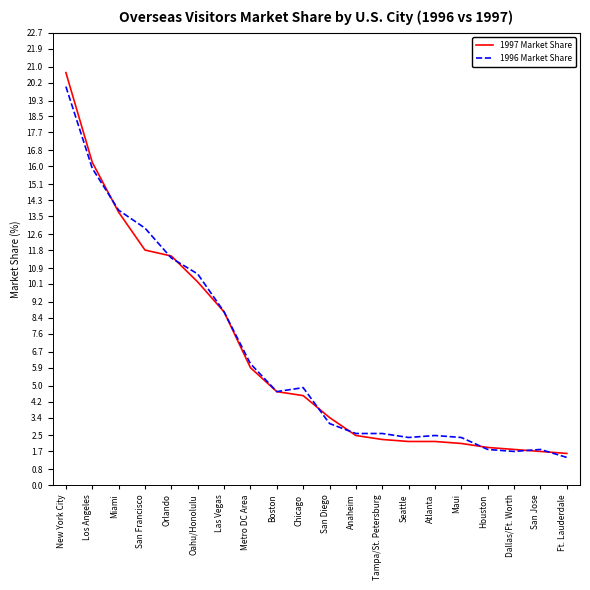

Which category has the highest value across all series?

New York City